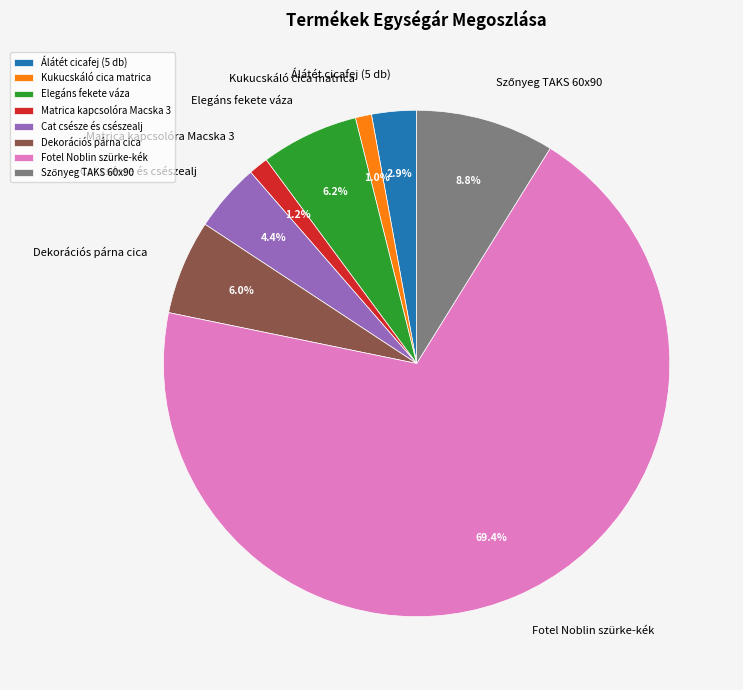

How much of the chart is everything except Matrica kapcsolóra Macska 3?

98.8%